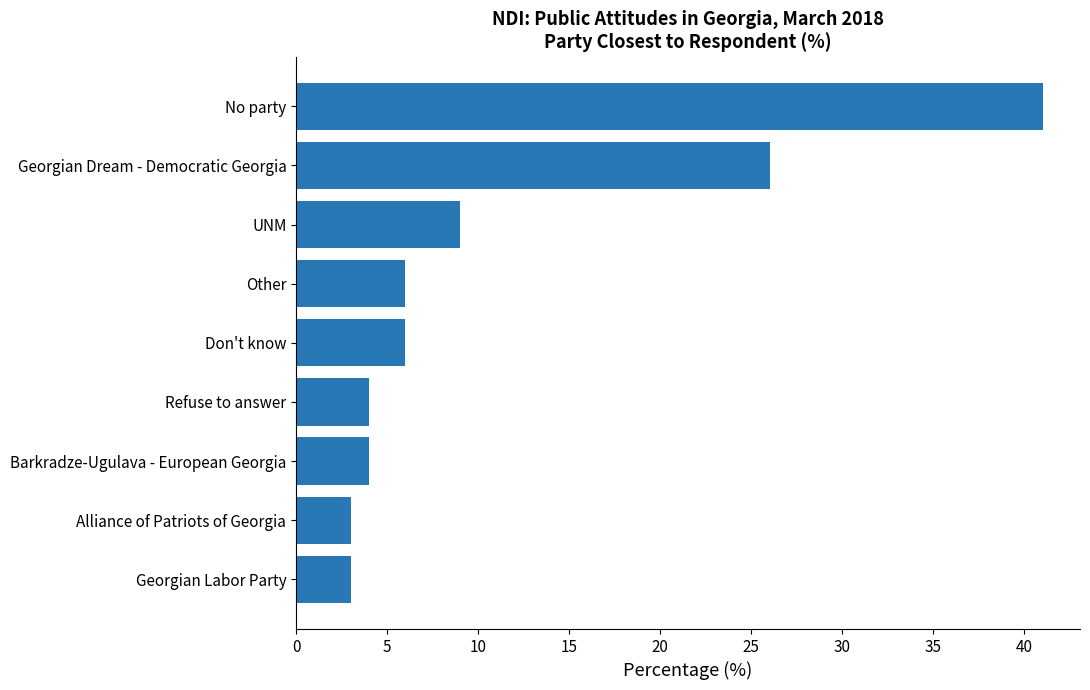

Between UNM and Georgian Dream - Democratic Georgia, which is larger?

Georgian Dream - Democratic Georgia